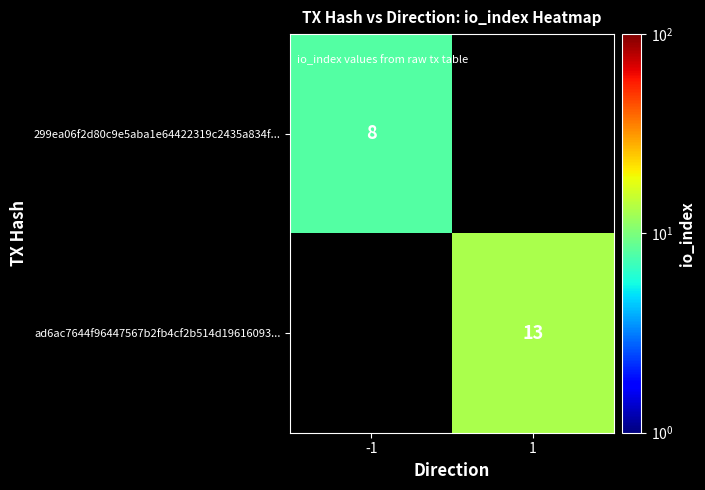

The value of ad6ac7644f96447567b2fb4cf2b514d19616093... at 1 is 13. True or false?

True